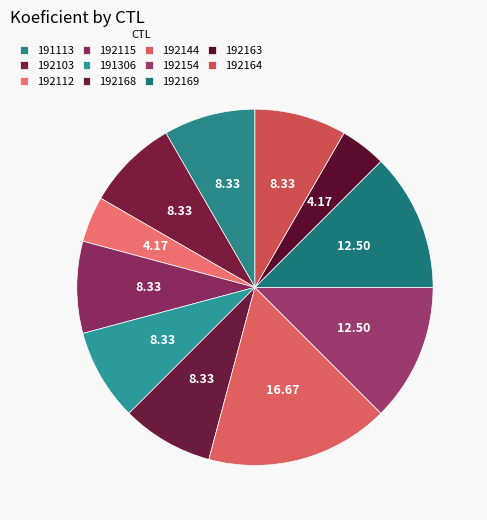

To the nearest percent, what percentage of the pie is 192144?

17%